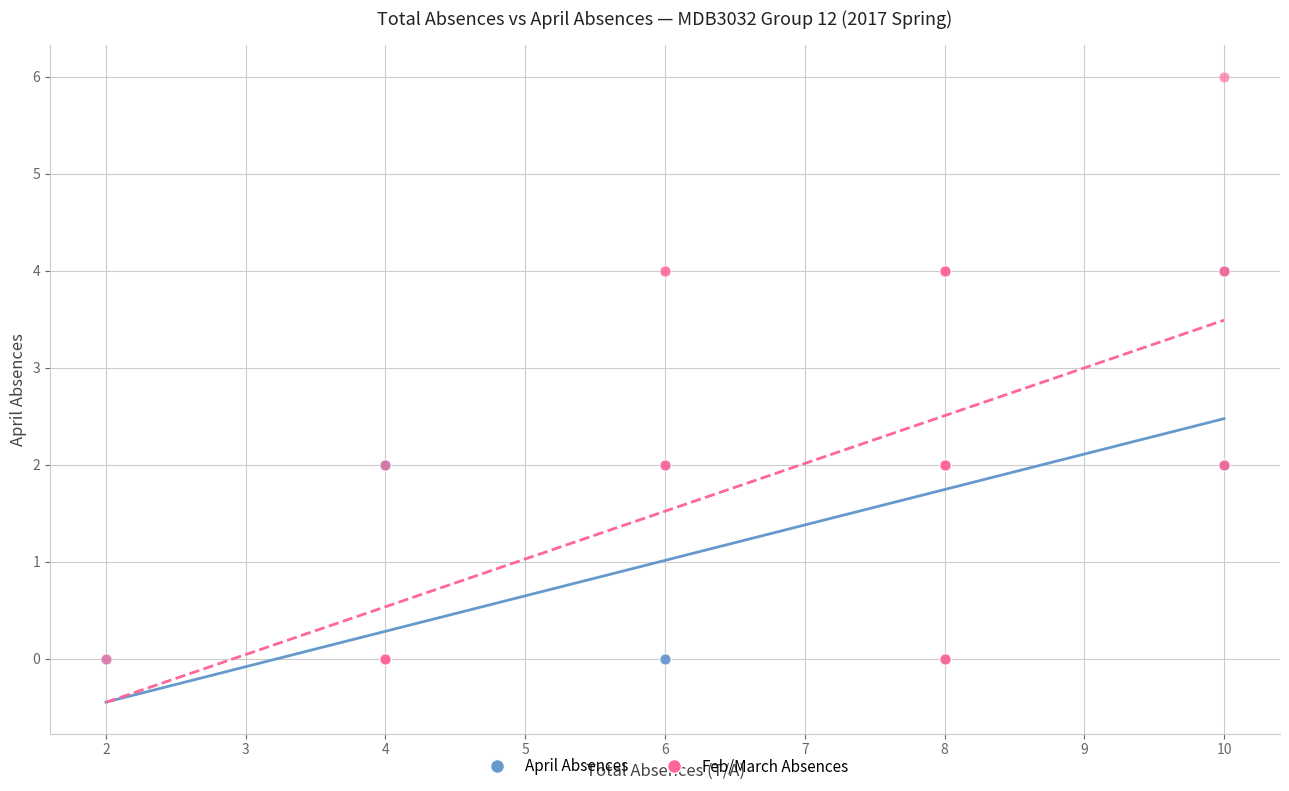

Which series contains the highest Y value?

Feb/March Absences